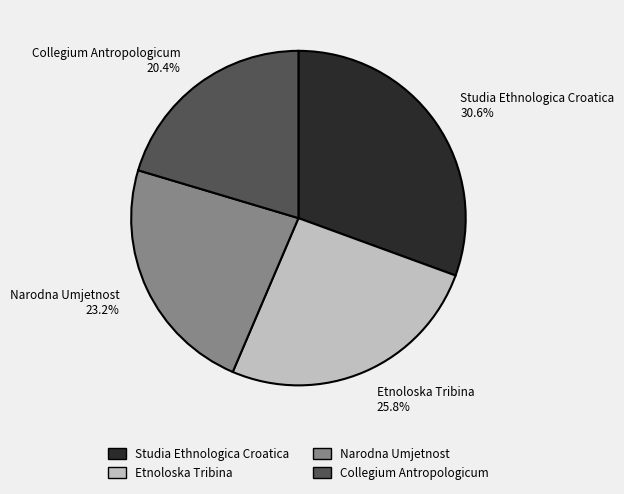

Approximately how many times larger is the value at Studia Ethnologica Croatica compared to Collegium Antropologicum?

1.5